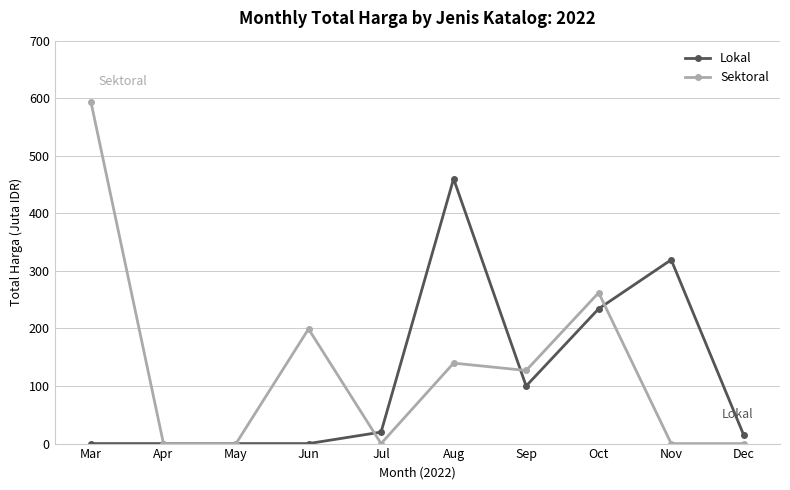

How many lines are shown in the chart?

2